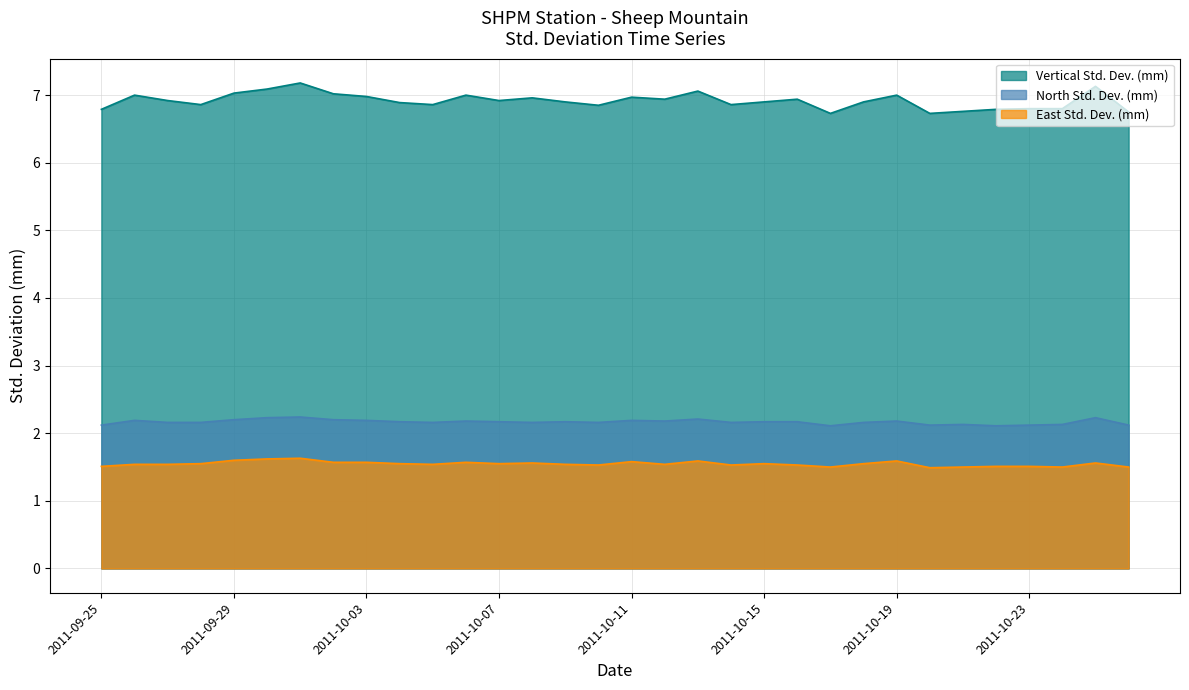

What is the total value across all series at 2011-10-02?

10.8